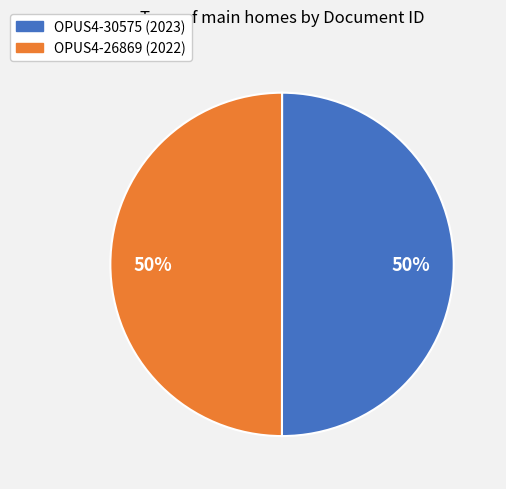

Approximately how many times larger is the value at OPUS4-30575 compared to OPUS4-26869?

1.0